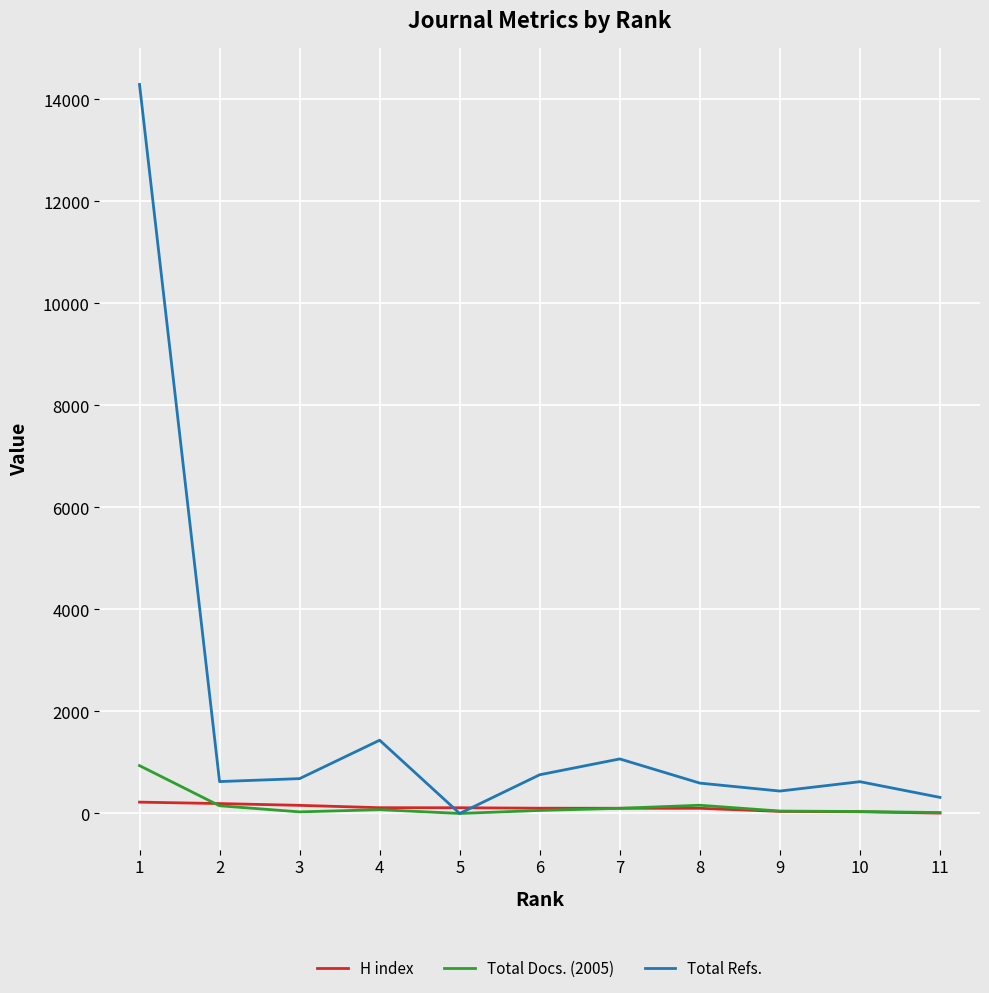

Which series changed the most between 4 and 5?

Total Refs.